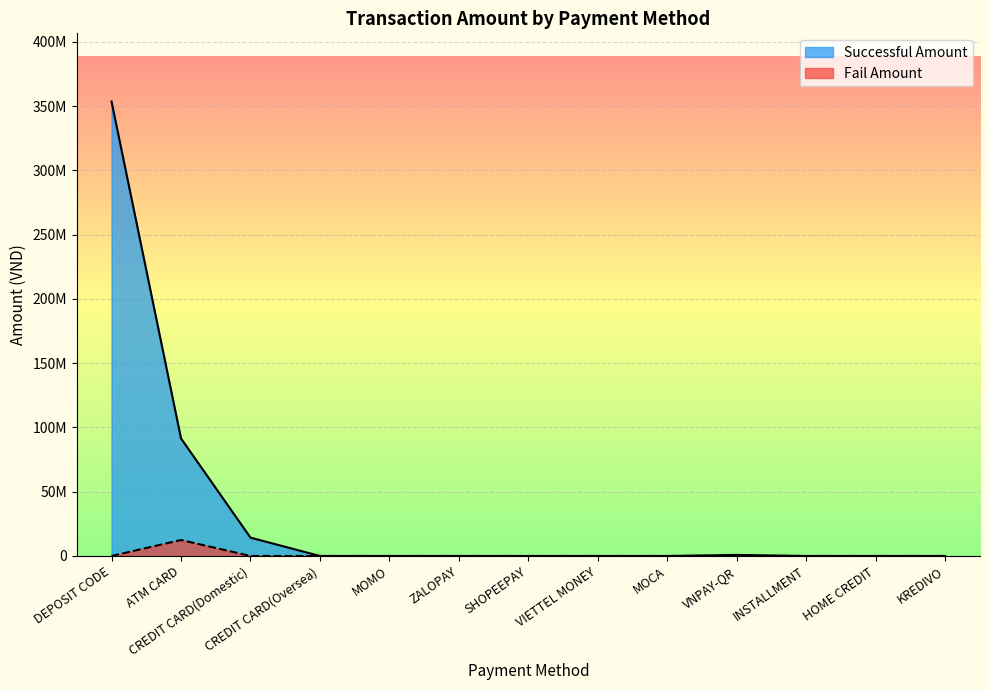

At how many categories does at least one series exceed 152123406?

1